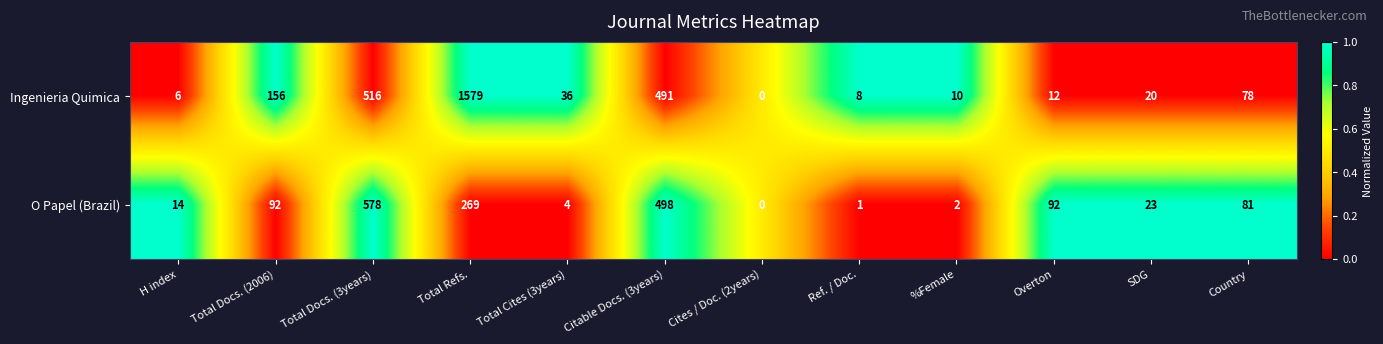

Which series changed the most between Overton and Country?

Ingenieria Quimica